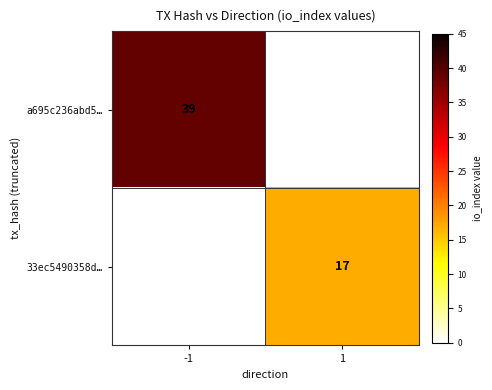

At which category does the chart reach its peak across all series?

-1